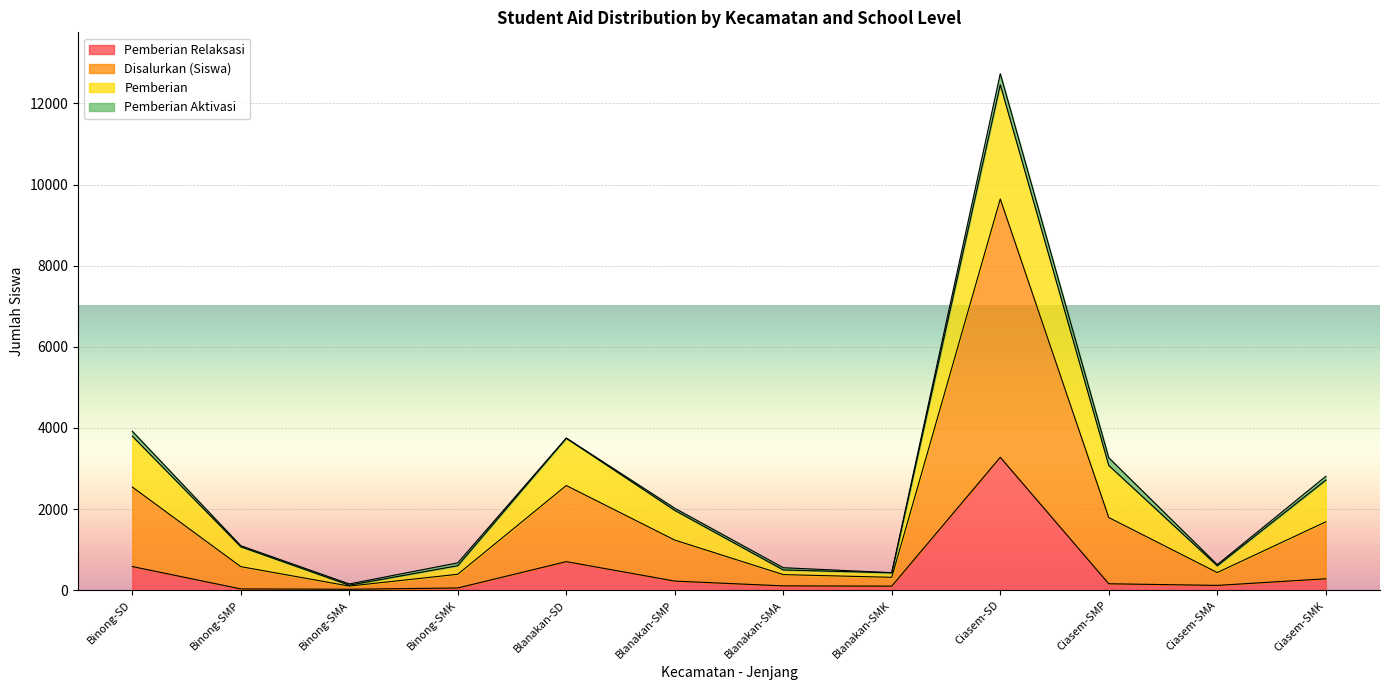

At which category is the sum across all series the highest?

Ciasem-SD